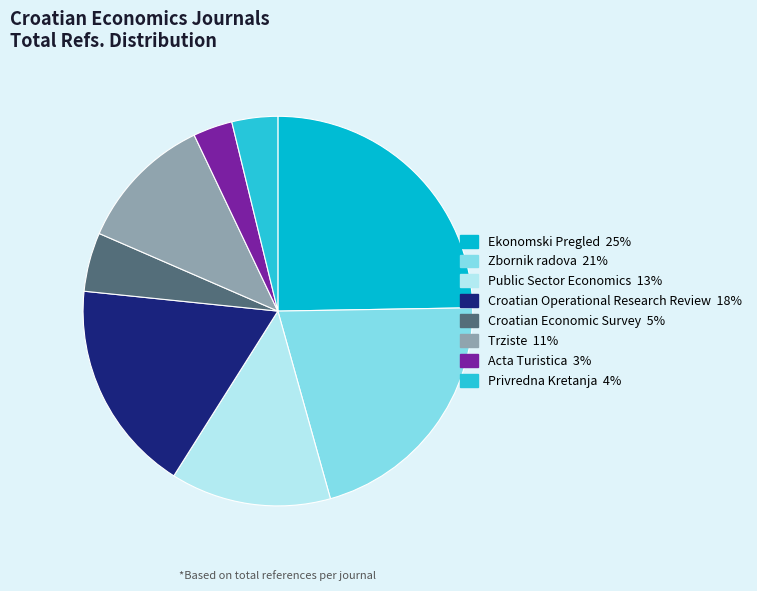

Rank the categories by value from lowest to highest.

Acta Turistica, Privredna Kretanja, Croatian Economic Survey, Trziste, Public Sector Economics, Croatian Operational Research Review, Zbornik radova, Ekonomski Pregled